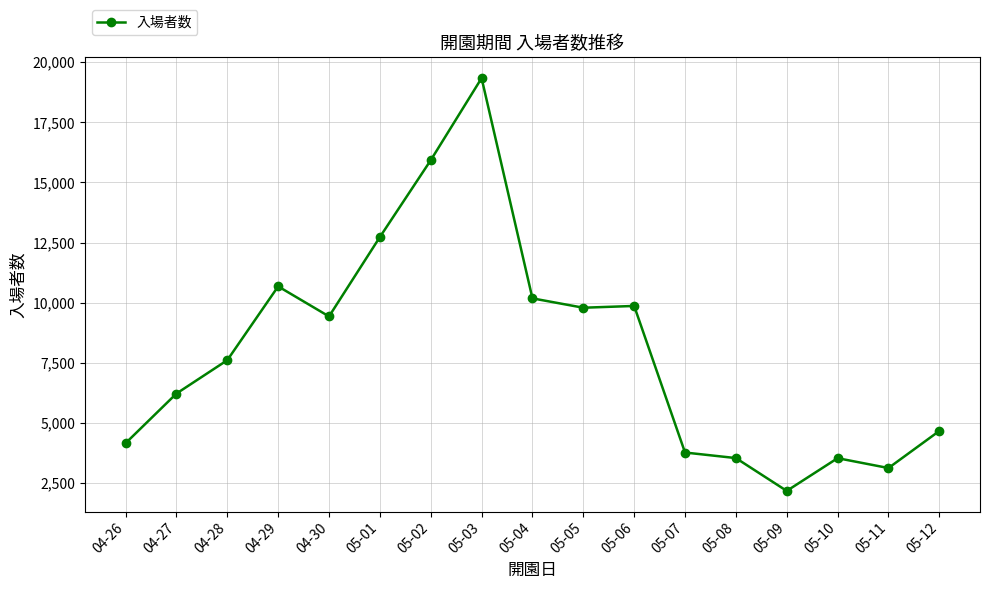

What value does the data have at 05-04?

10180